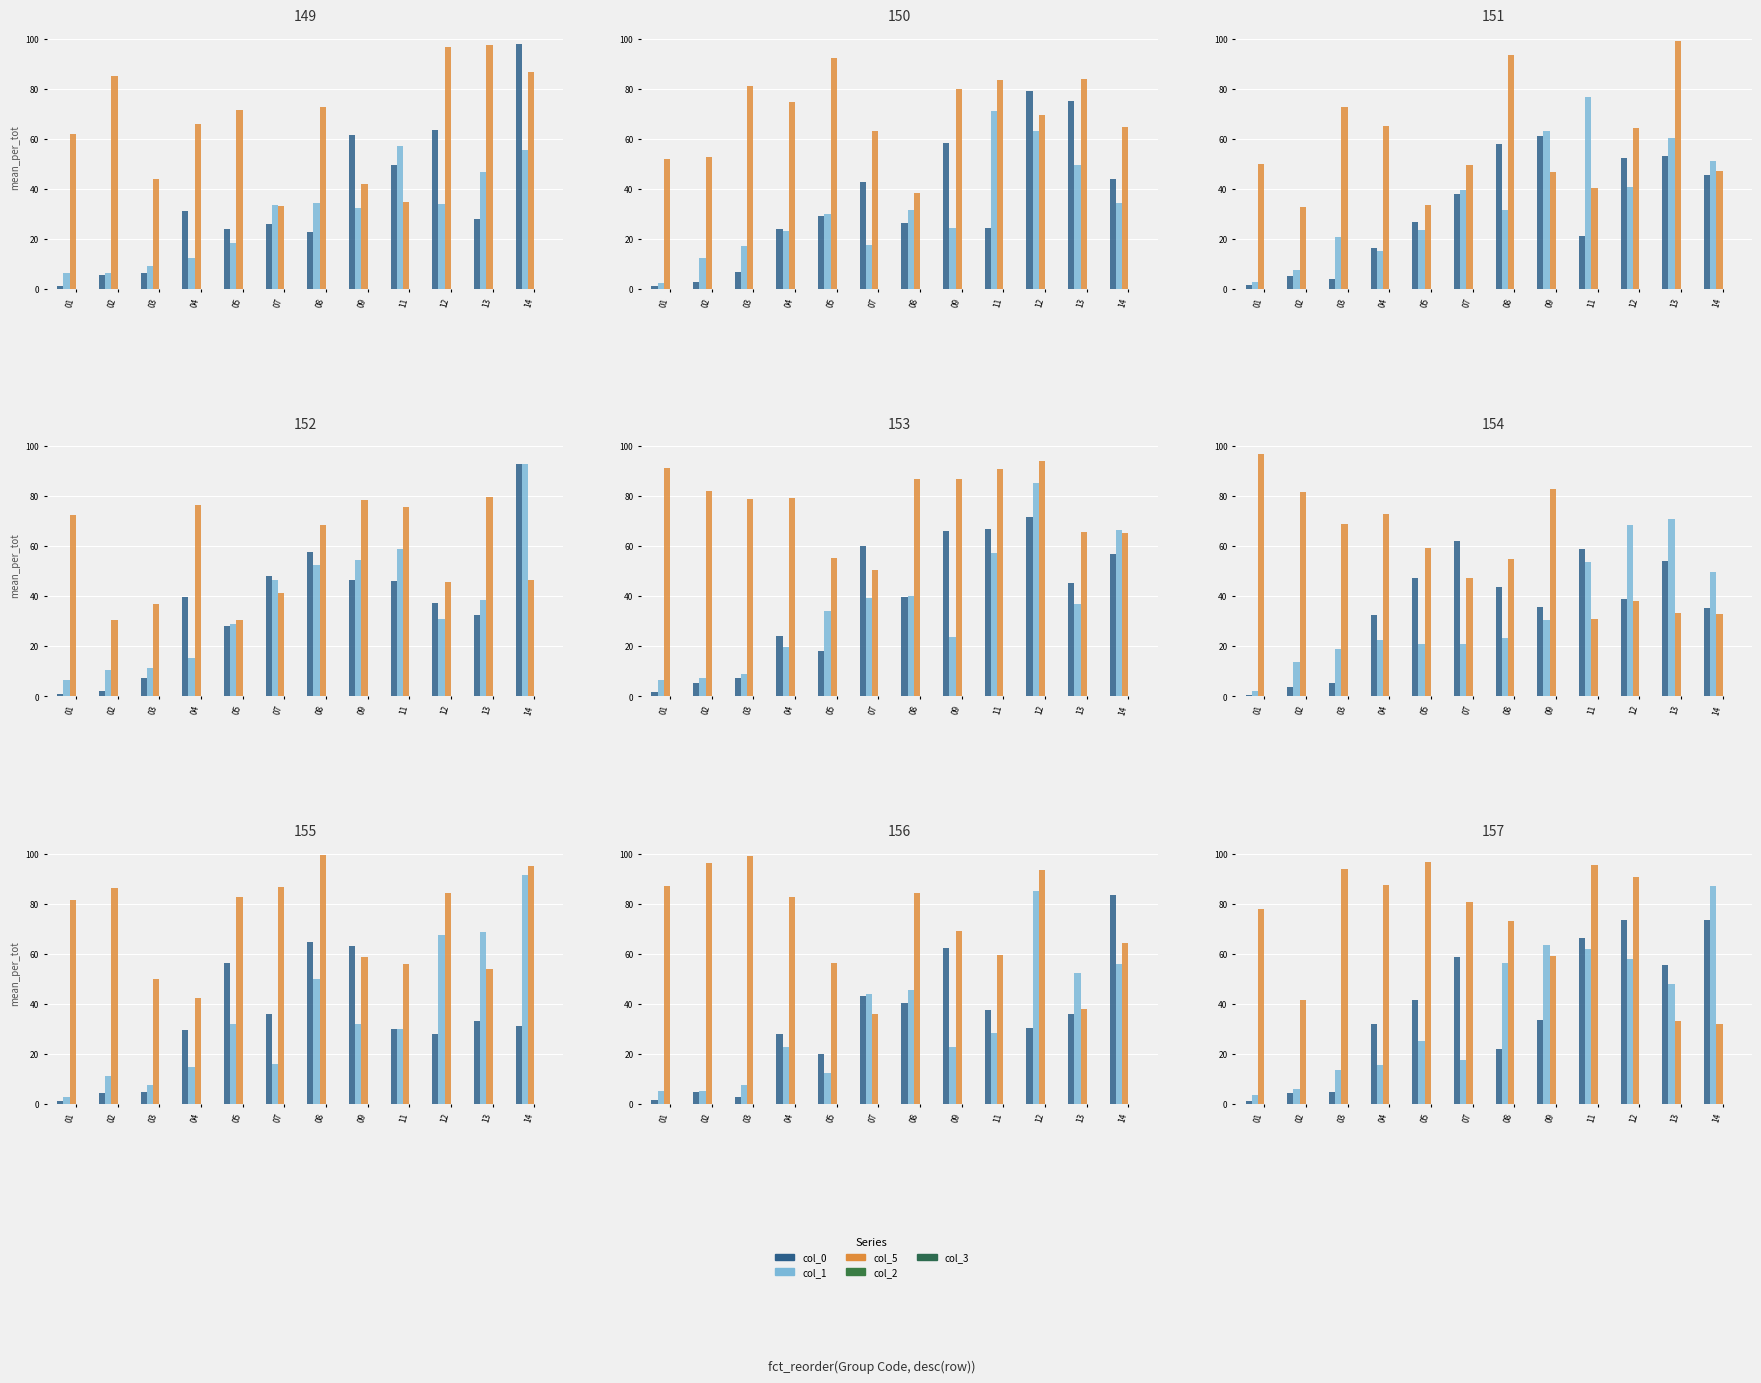

What is the difference between the maximum and second lowest values in the col_5 (flag) series?

63.3